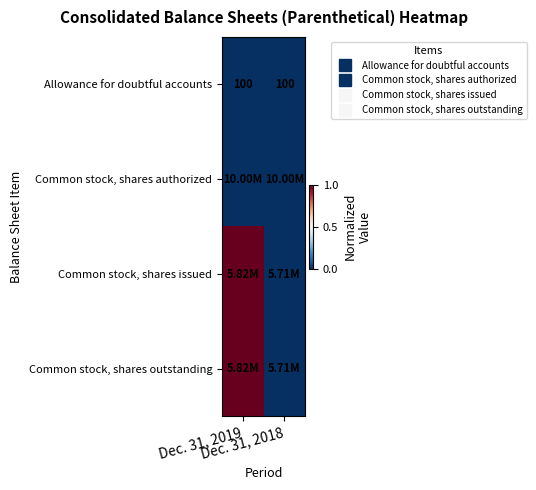

At which category is the sum across all series the highest?

Dec. 31, 2019